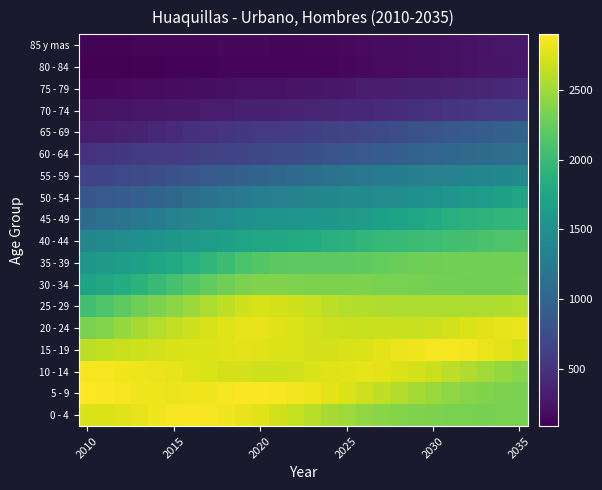

How many categories are shown in the chart?

26